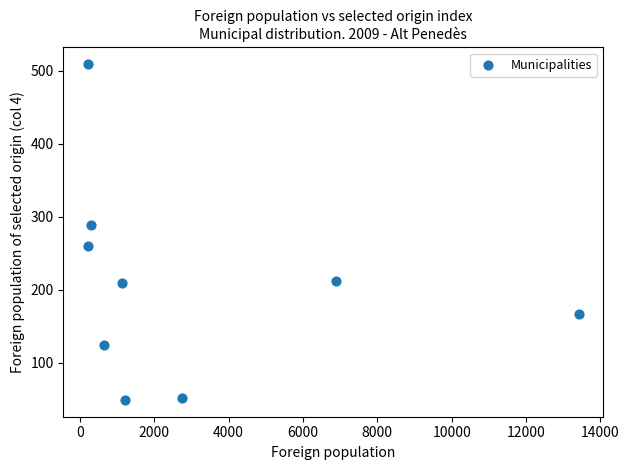

What is the average Y value?

208